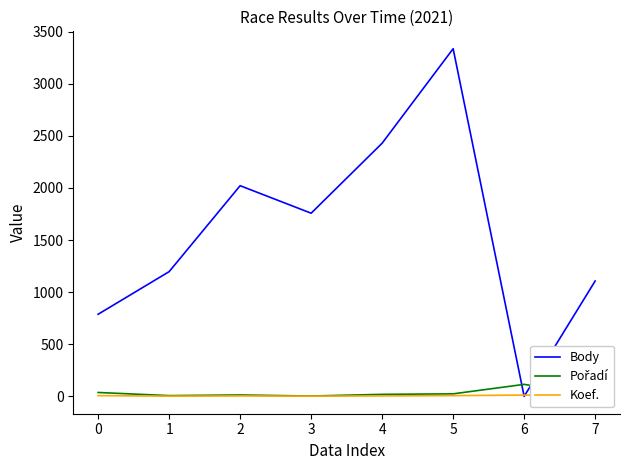

Which series has the largest total across all categories?

Body